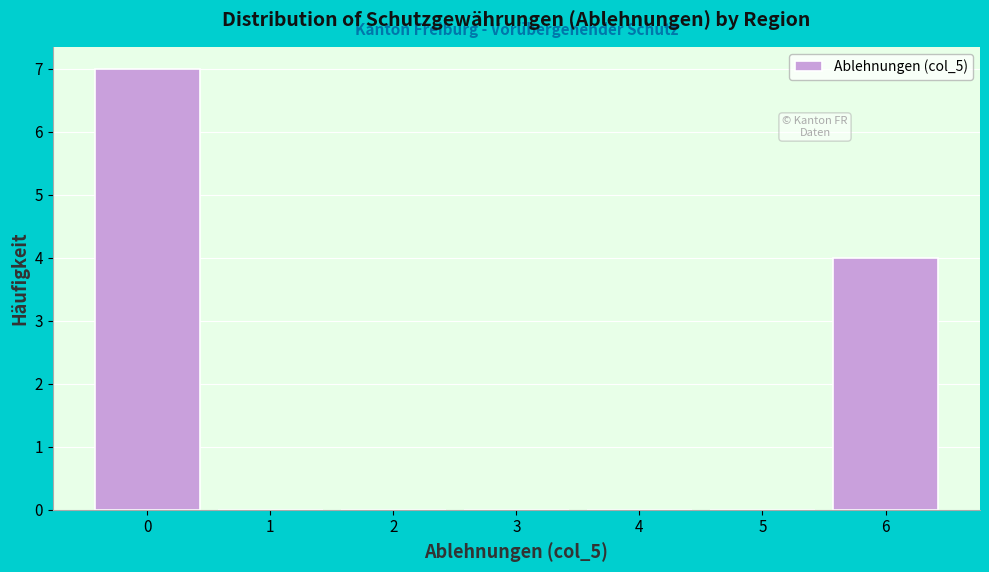

Over which range of the x-axis is the bar tallest?

-0.5 to 0.5